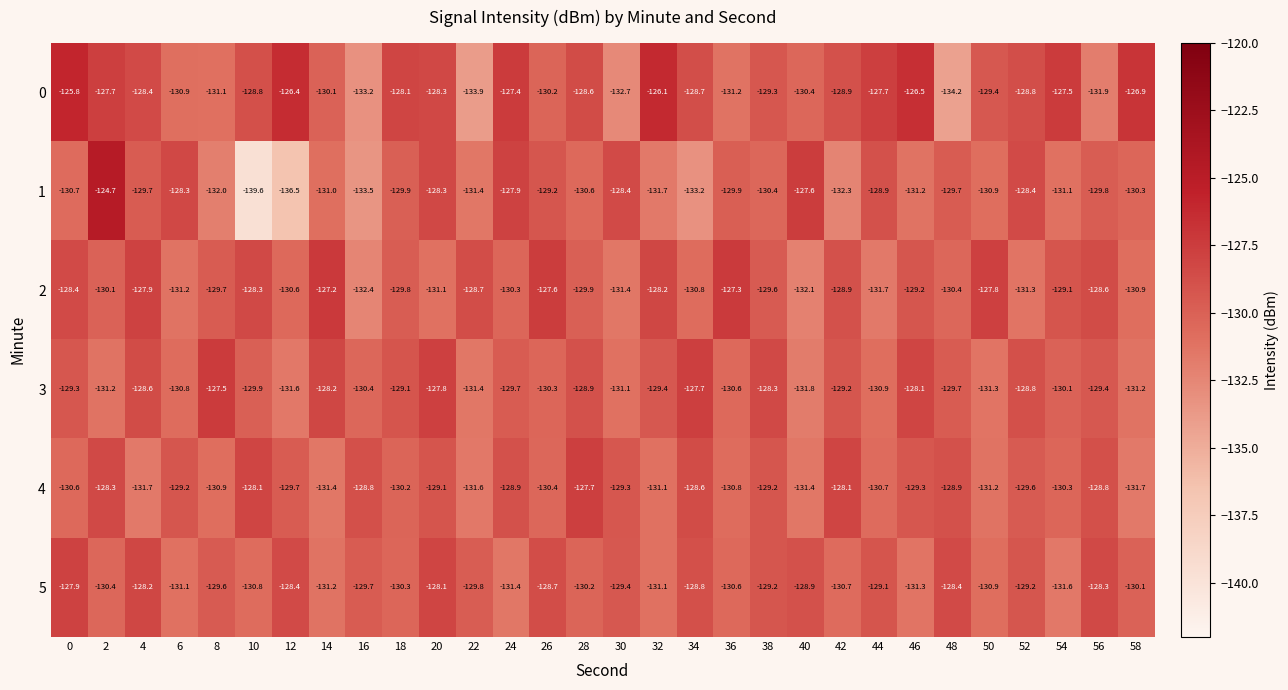

What is the approximate value of 2 at 40?

-132.1